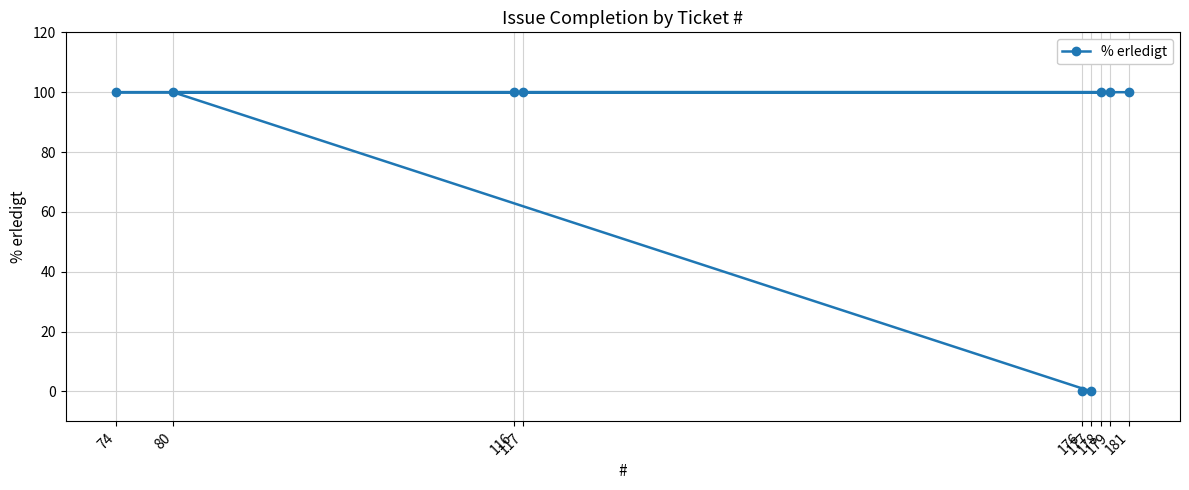

What is the sum of all values?

700